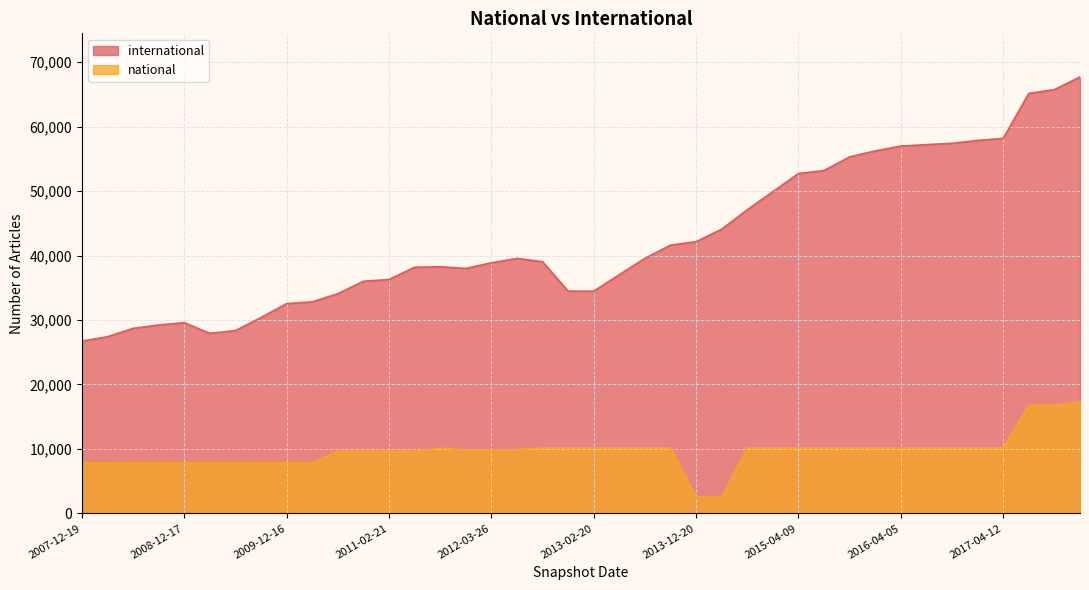

What is the label of the 10th point from the right?

2015-10-01